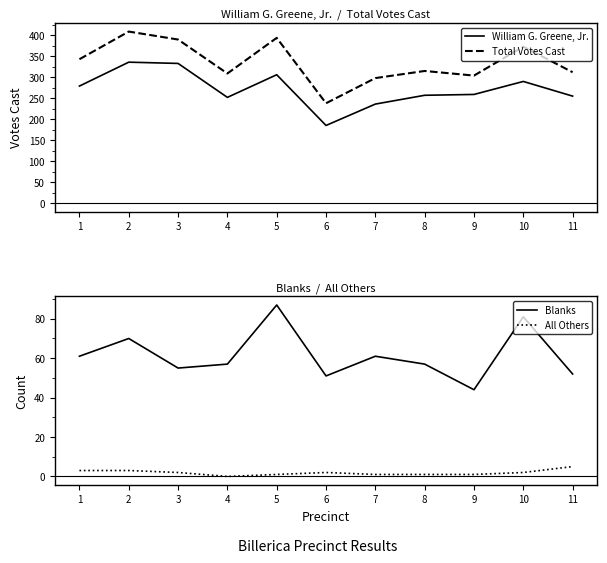

In Total Votes Cast, how many points are higher than both neighbors (excluding endpoints)?

4